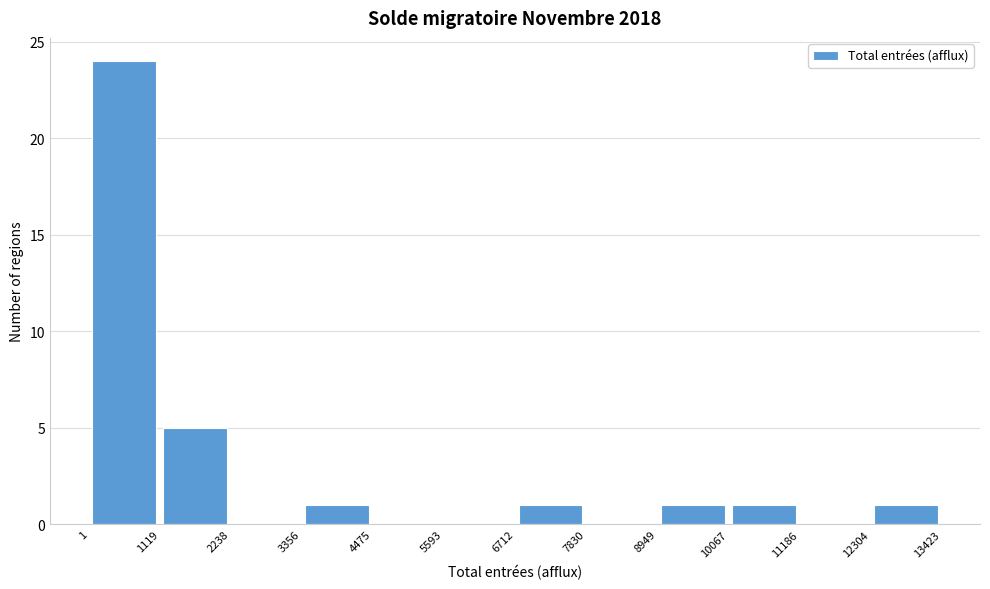

Over which range of the x-axis is the bar tallest?

1 to 1119